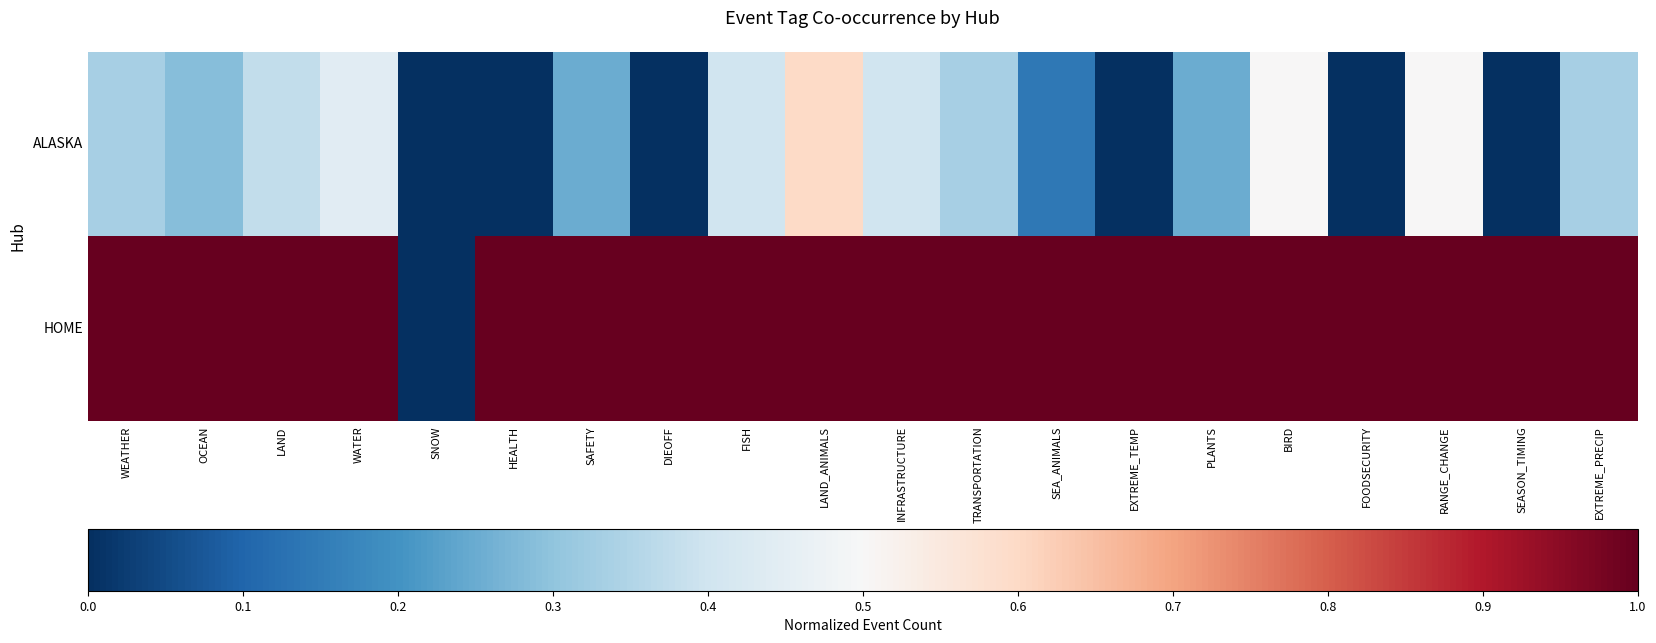

At INFRASTRUCTURE, list the series in order from largest to smallest.

HOME, ALASKA